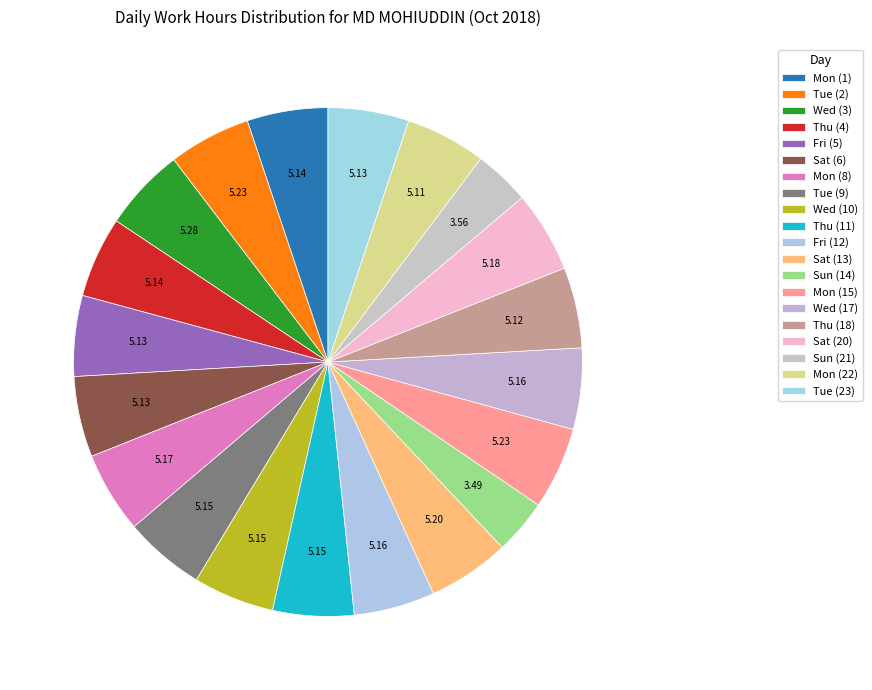

How many slices are in this pie chart?

20